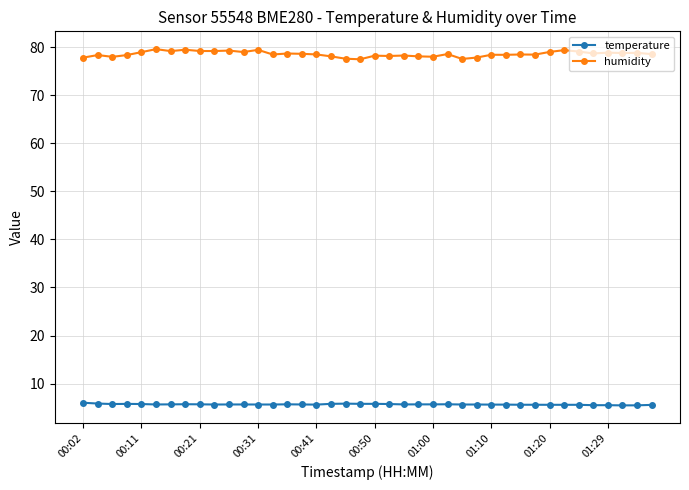

Rank the series by their average value, from lowest to highest.

temperature, humidity